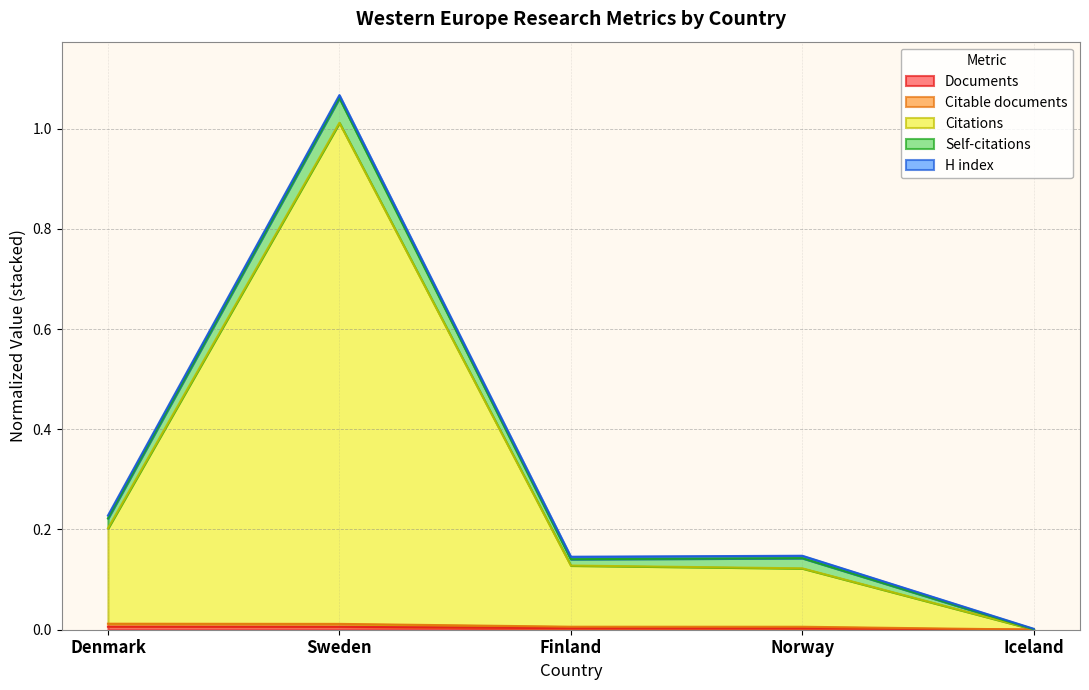

At which category is the sum across all series the highest?

Sweden